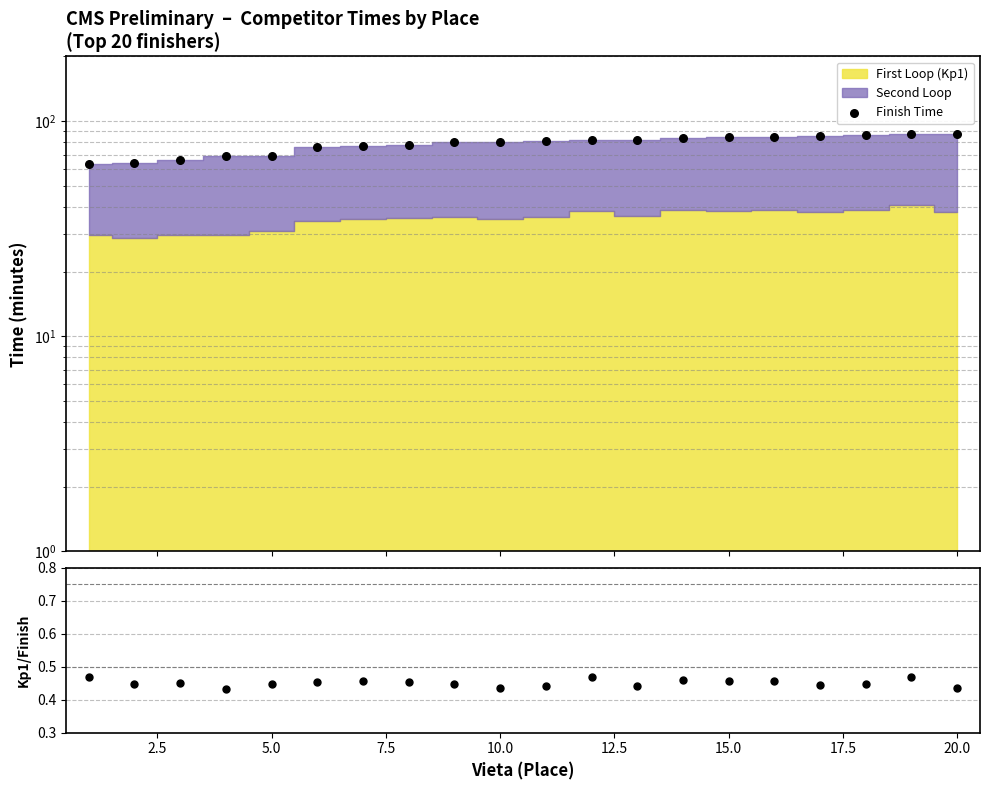

At how many categories does at least one series exceed 33?

20